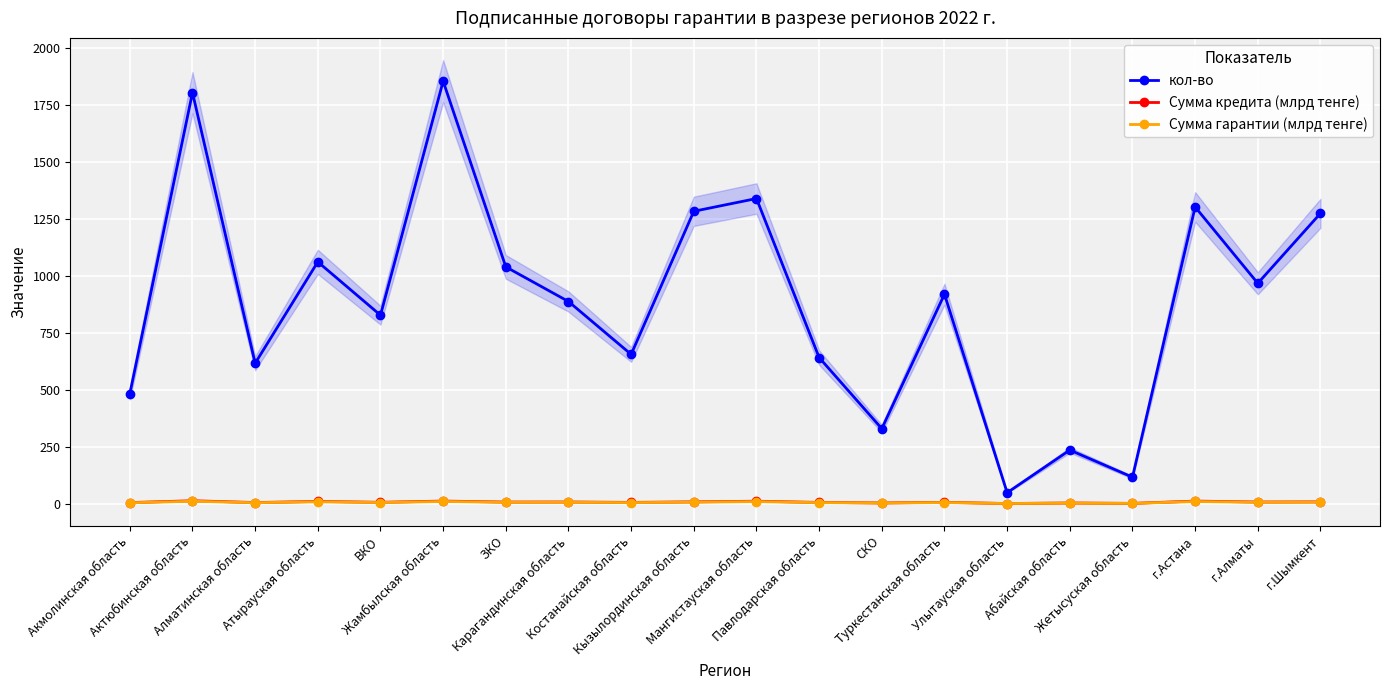

In Сумма кредита (млрд тенге), how many points are higher than both neighbors (excluding endpoints)?

8